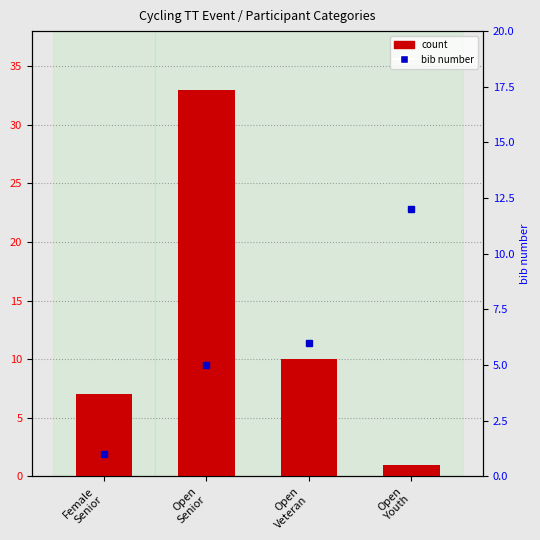

Which label corresponds to the largest value in the chart?

Open
Senior